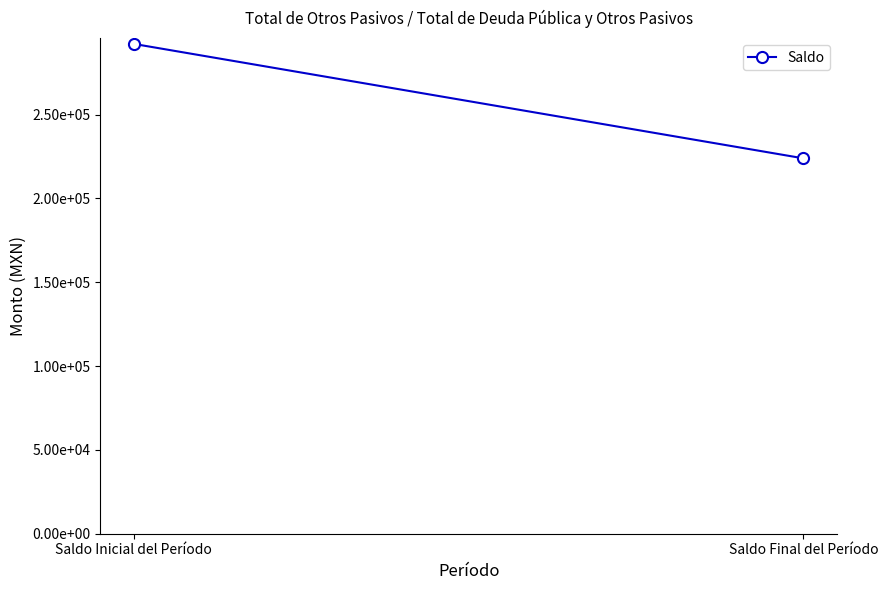

Is it true that the value at Saldo Final del Período is 393029.8?

False